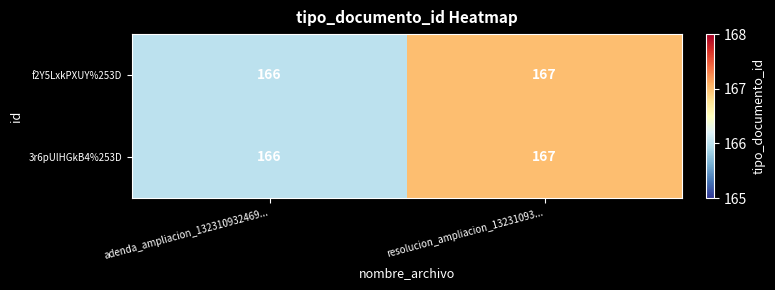

At which category is the sum across all series the highest?

resolucion_ampliacion_13231093...